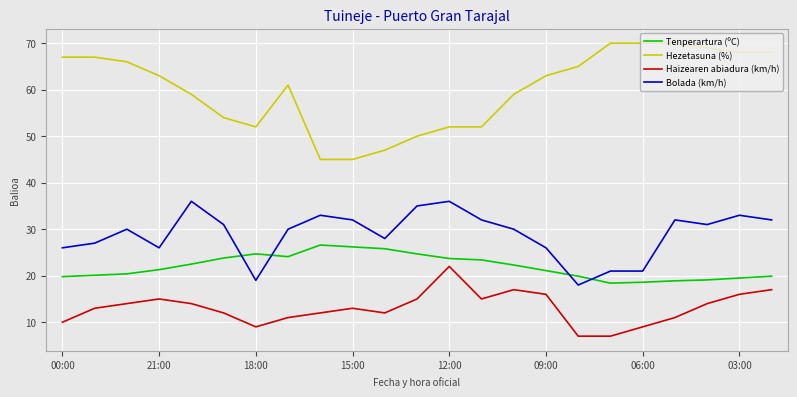

Which series has the widest spread of values?

Hezetasuna (%)